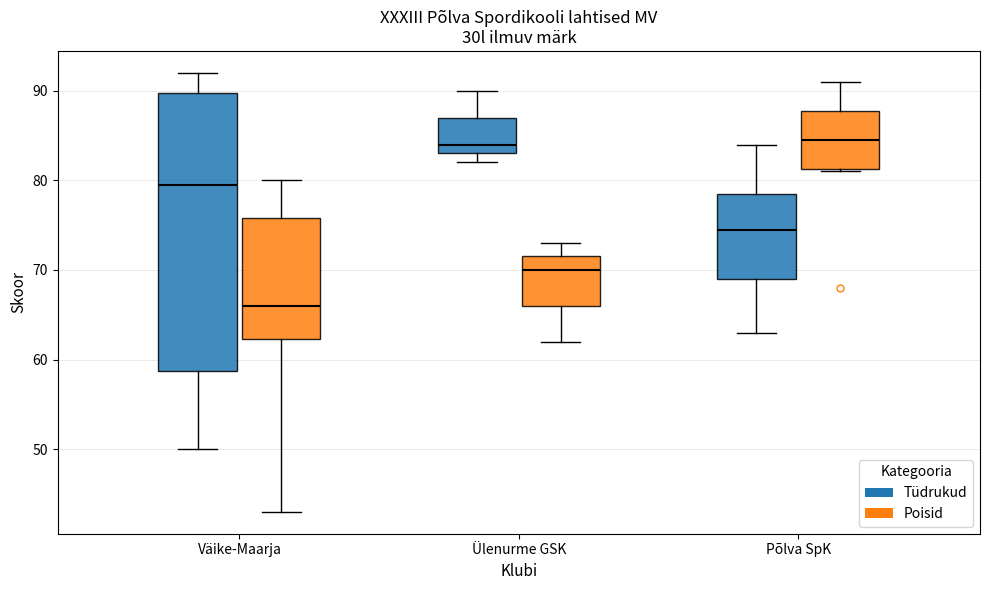

Comparing the boxes themselves (not the whiskers), which one is the tallest?

Väike-Maarja (Tüdrukud)